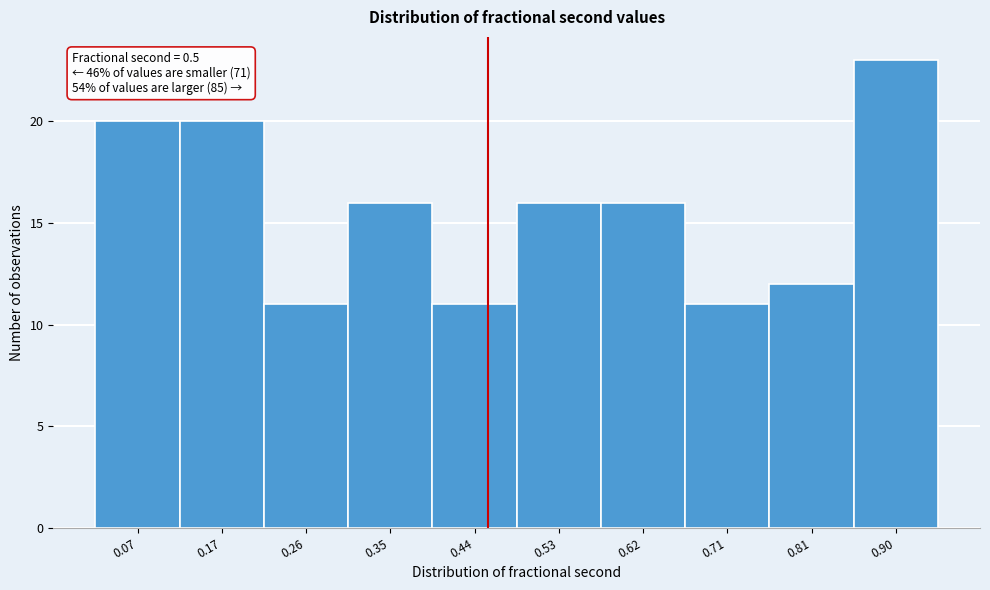

Reading left to right, extract all data points from this chart.

0.07=20	0.17=20	0.26=11	0.35=16	0.44=11	0.53=16	0.62=16	0.71=11	0.81=12	0.90=23